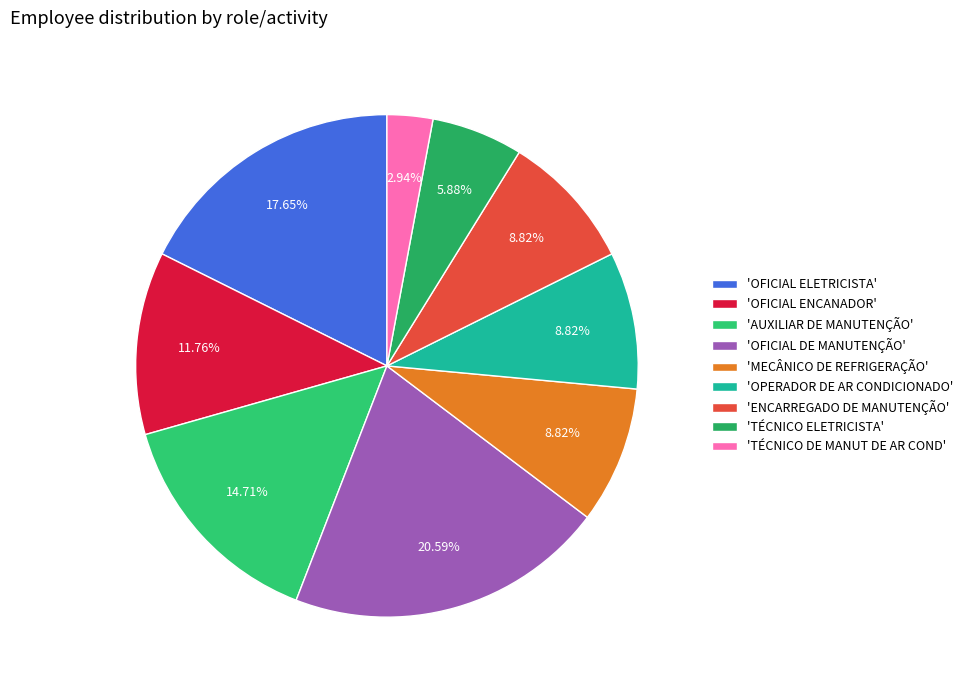

Is there a majority slice in this chart?

No